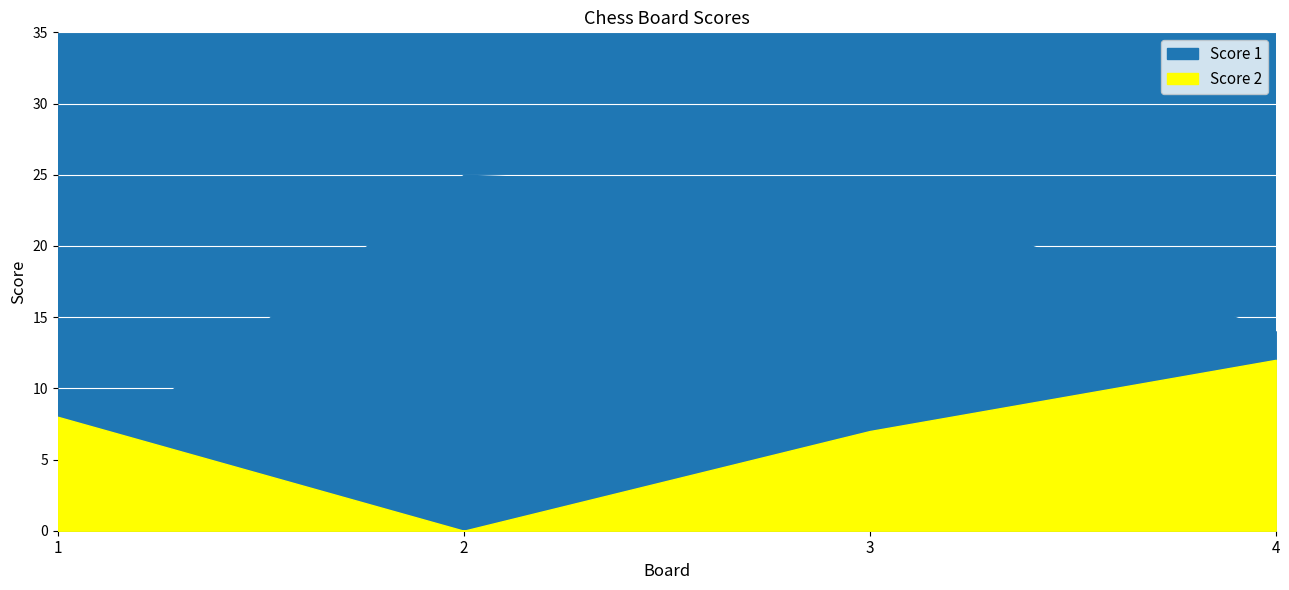

True or false: Score 1 has a value of 42 at 2.

False